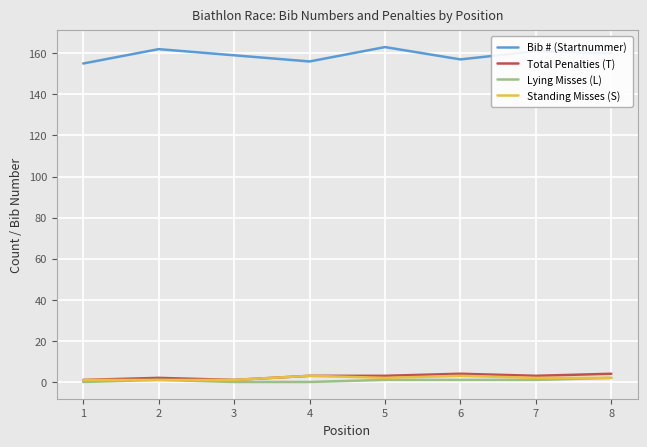

What is the approximate value of Bib # (Startnummer) at 4?

156